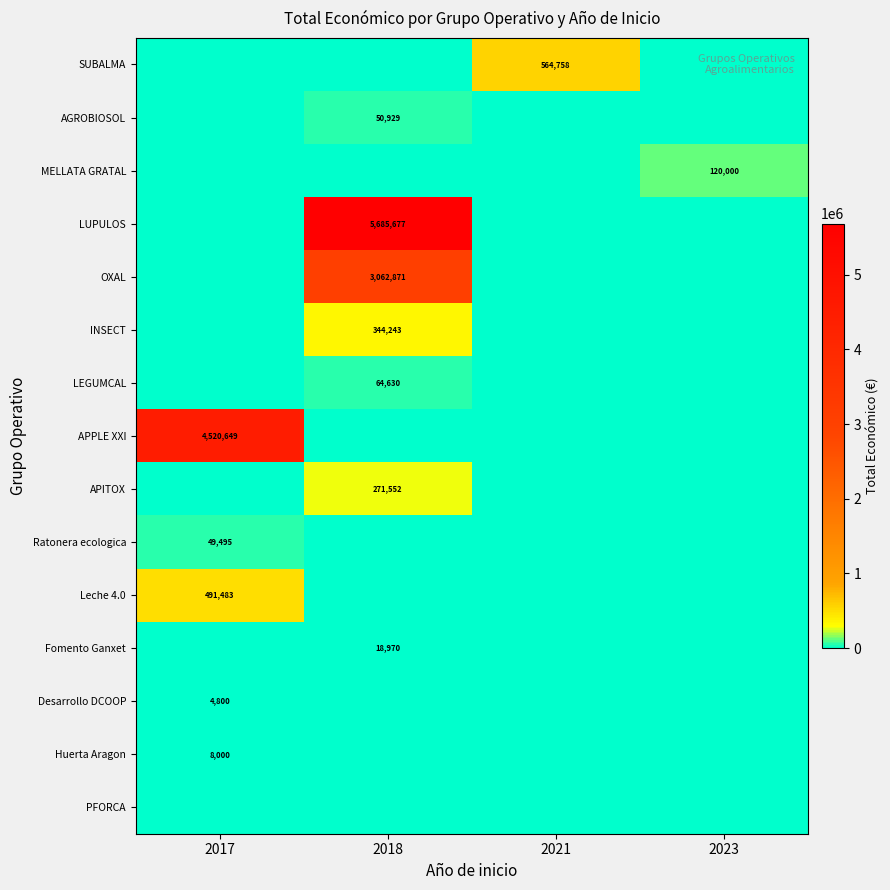

The LEGUMCAL series shows 17889 at 2018. True or false?

False